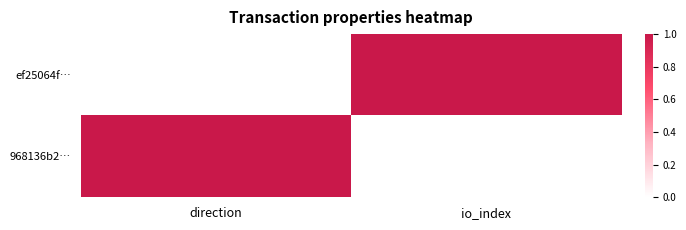

Which series has the largest range (max minus min)?

ef25064f…